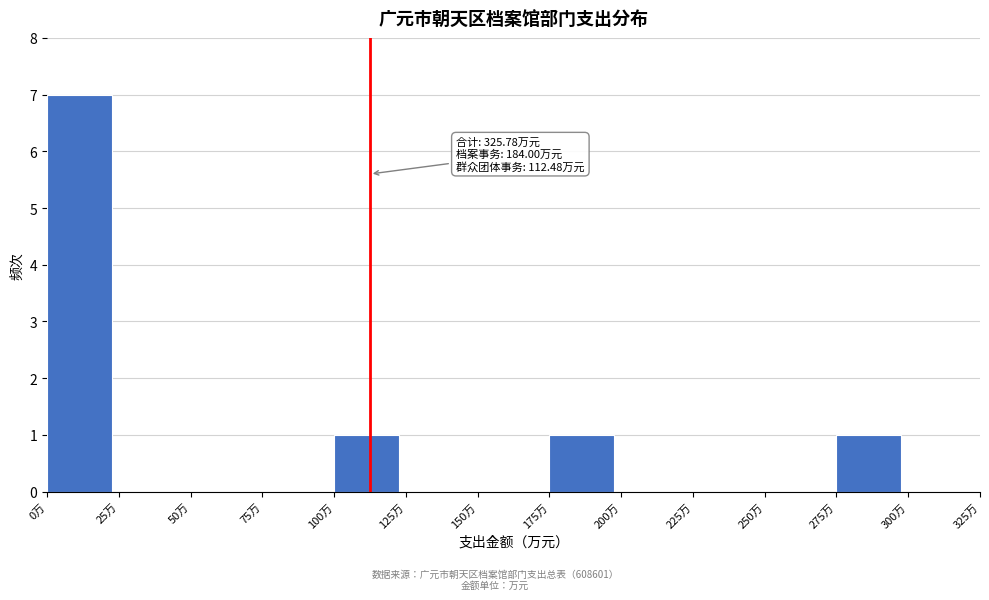

Over which range of the x-axis is the bar tallest?

0 to 25